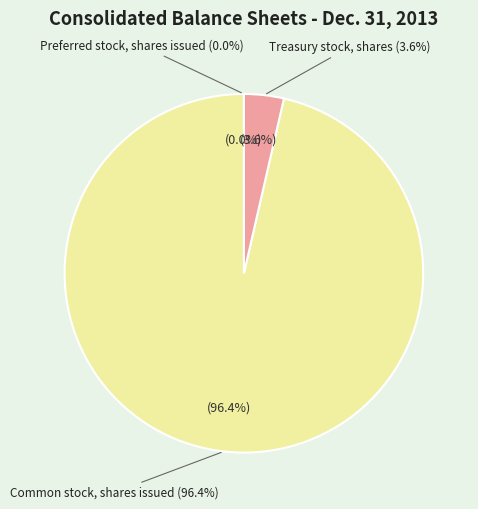

What portion of the pie excludes Preferred stock, shares issued?

100.0%